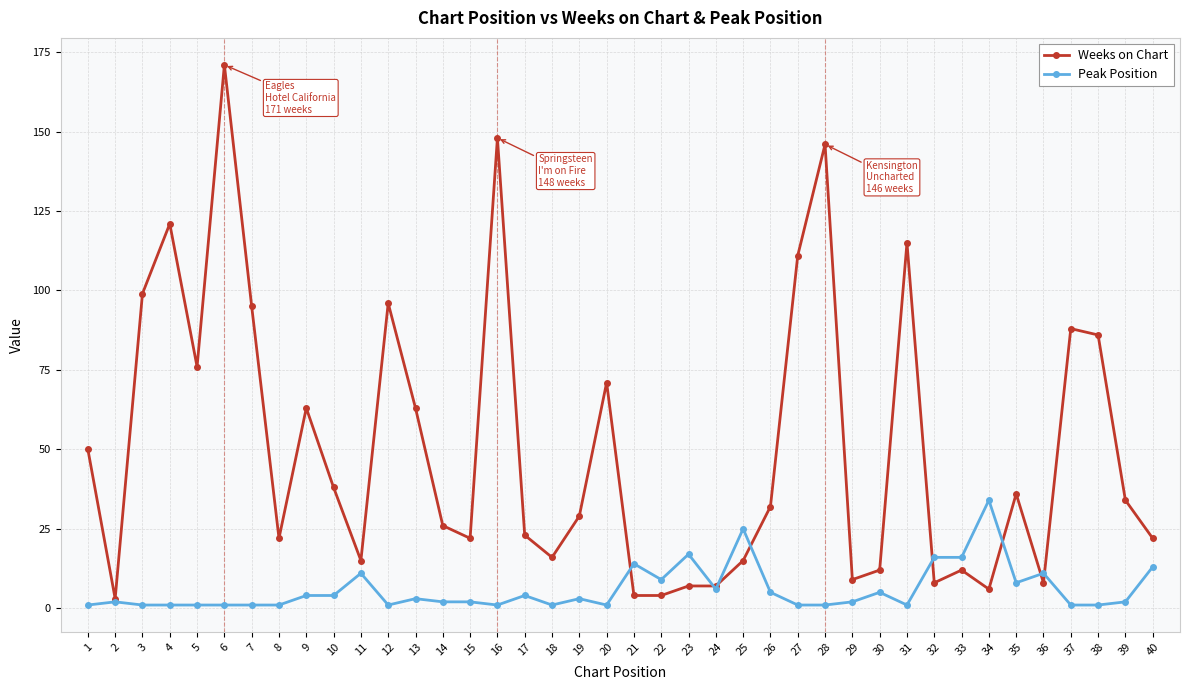

Rank the series by their average value, from lowest to highest.

Peak Position, Weeks on Chart